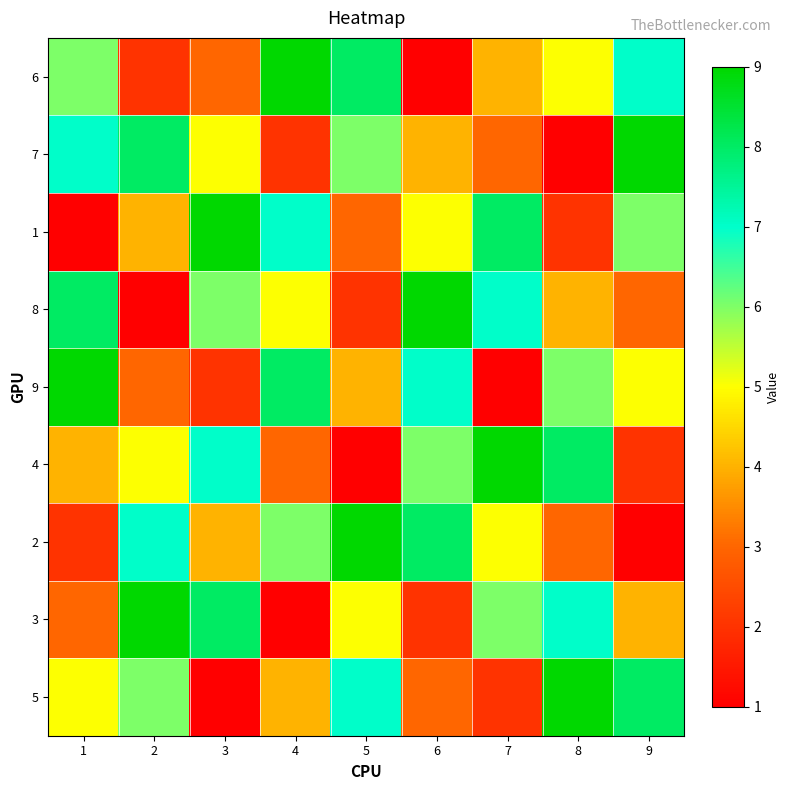

What is the maximum value shown in the chart?

9